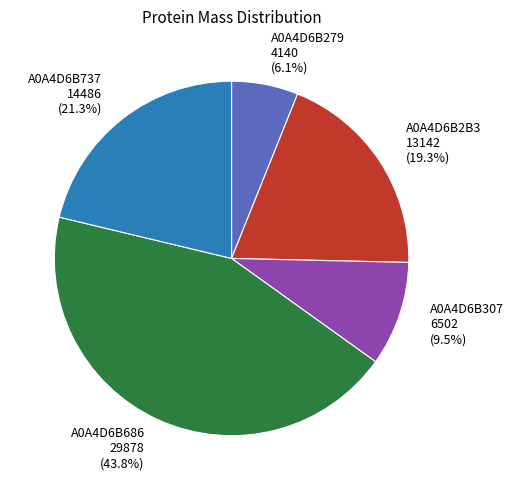

What is the smallest slice in the pie chart?

A0A4D6B279